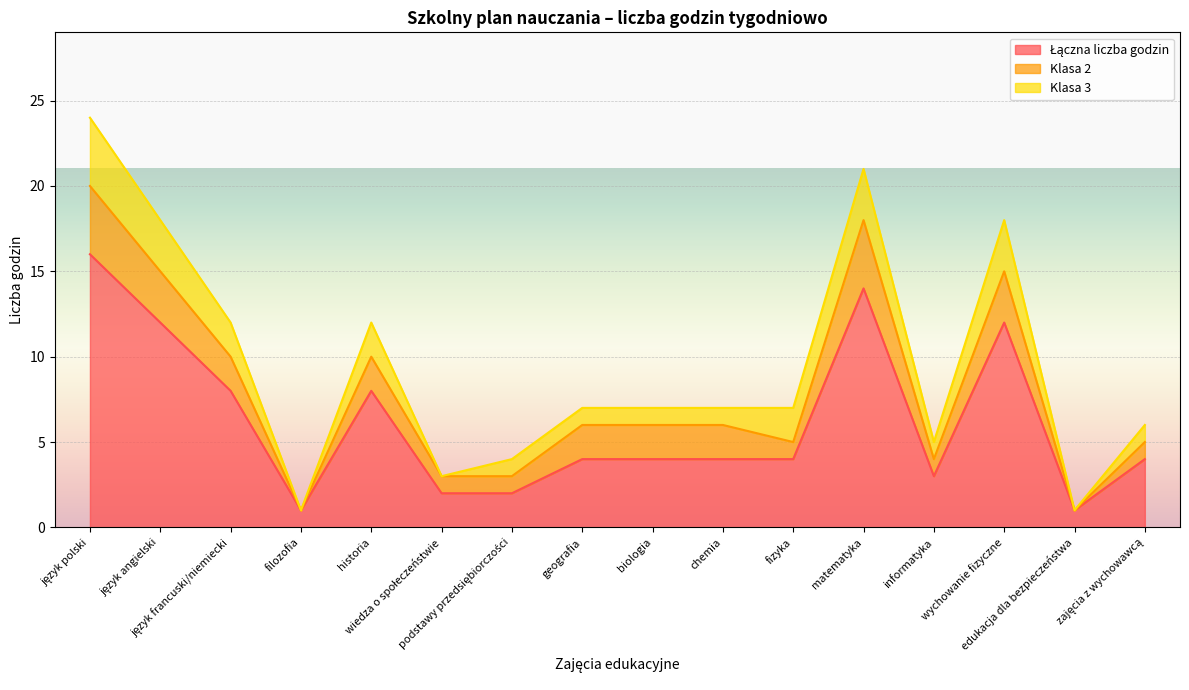

Reading left to right, what are all the values shown in this chart?

Łączna liczba godzin: 16	12	8	1	8	2	2	4	4	4	4	14	3	12	1	4
Klasa 2: 4	3	2	0	2	1	1	2	2	2	1	4	1	3	0	1
Klasa 3: 4	3	2	0	2	0	1	1	1	1	2	3	1	3	0	1